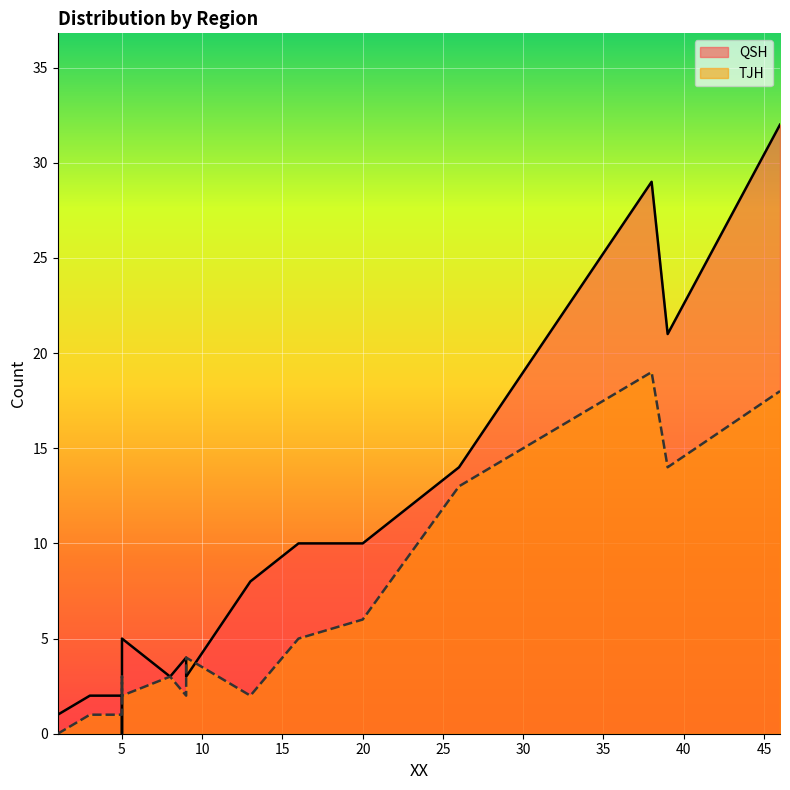

The value of QSH at Temp.Asia is 1. True or false?

False